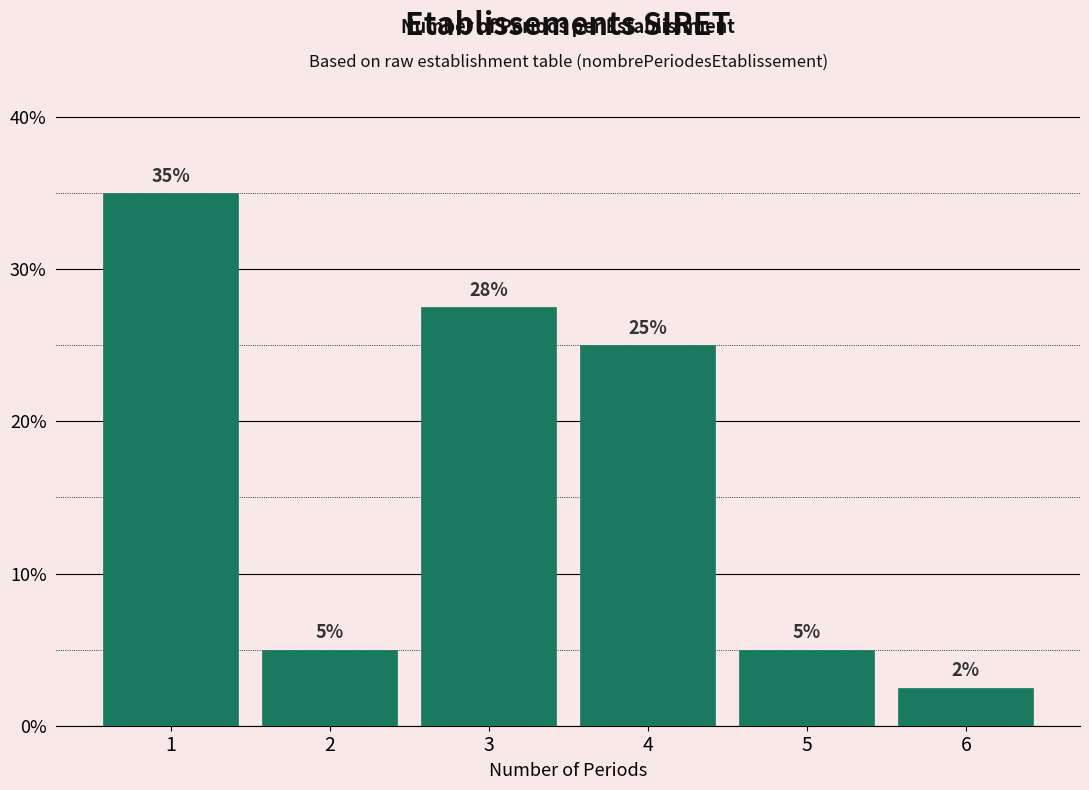

What is the average value?

16.7